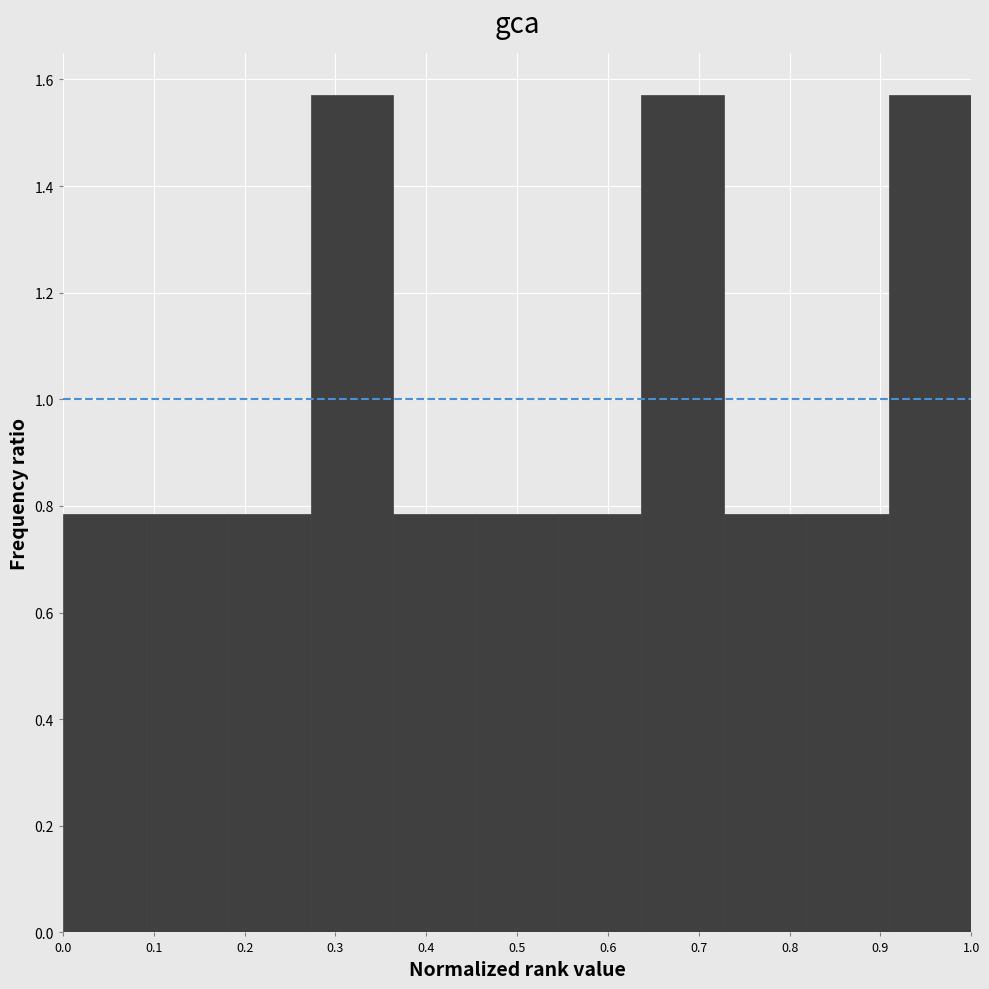

Reading left to right, list every bar in this chart as the range it spans on the x-axis followed by its height. Neither the bar edges nor the heights are printed on the chart, so give them approximately, as read against the axes.

0.00 to 0.09: 0.78
0.09 to 0.18: 0.78
0.18 to 0.27: 0.78
0.27 to 0.36: 1.58
0.36 to 0.45: 0.78
0.45 to 0.55: 0.78
0.55 to 0.64: 0.78
0.64 to 0.73: 1.58
0.73 to 0.82: 0.78
0.82 to 0.91: 0.78
0.91 to 1.00: 1.58